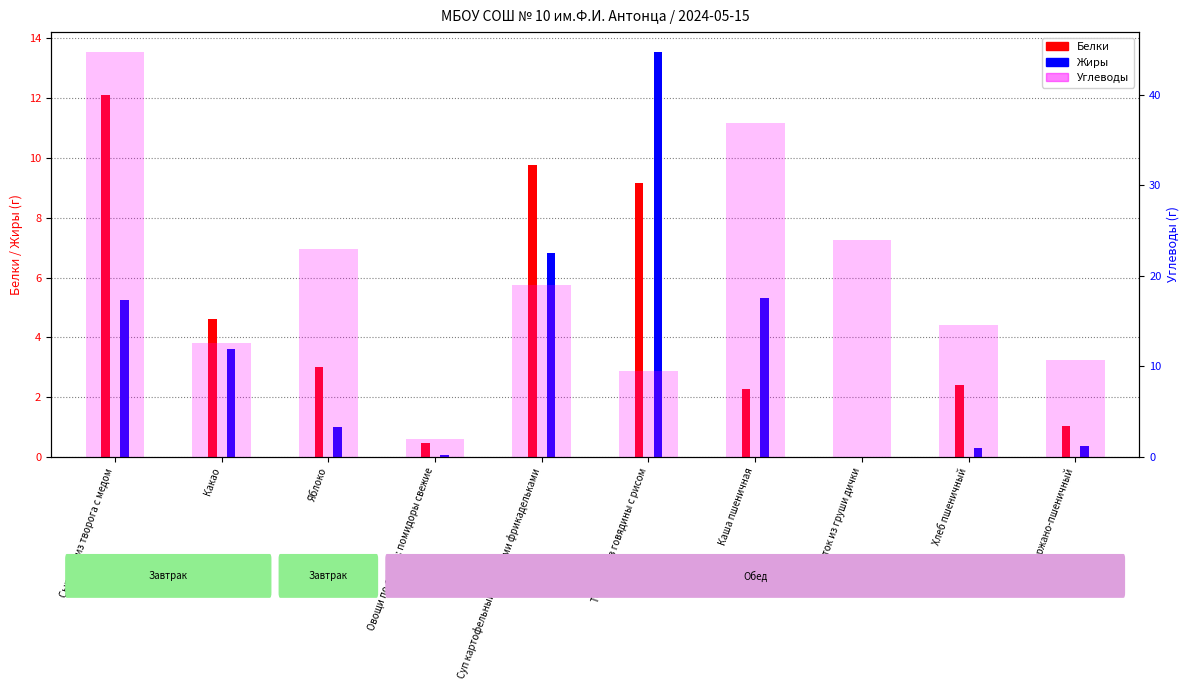

What is the spread (max minus min) of values at Яблоко?

22.0